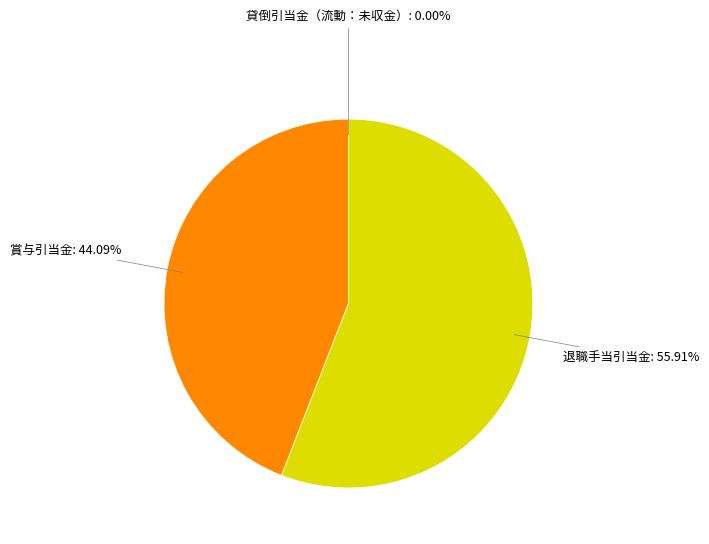

Do 退職手当引当金 and 賞与引当金 together represent more than half of the pie?

Yes